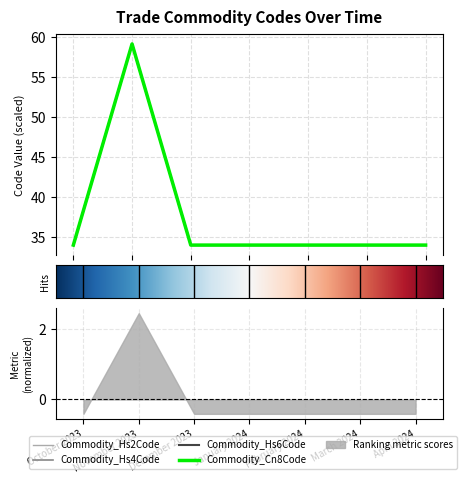

What is the total value across all series at February 2024?

136.1